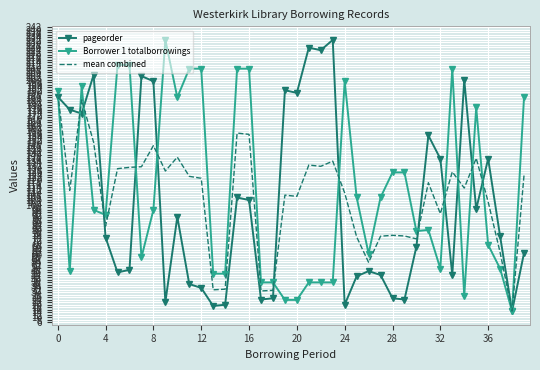

What is the greatest value displayed?

232.0